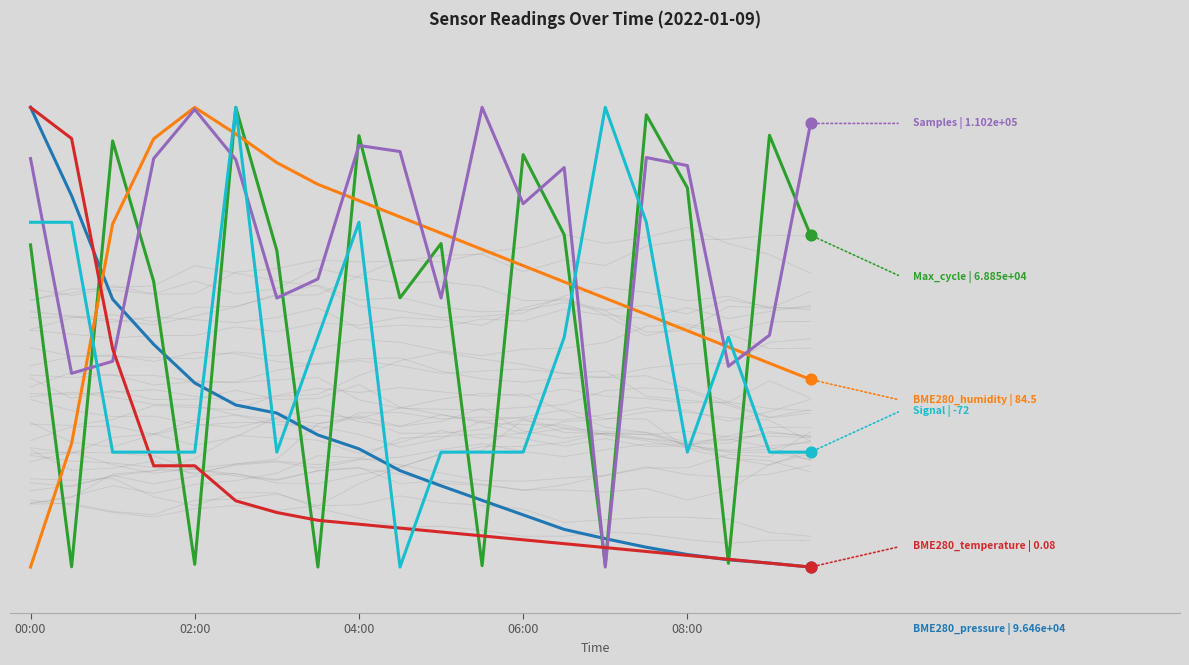

At how many categories does at least one series exceed 17?

20